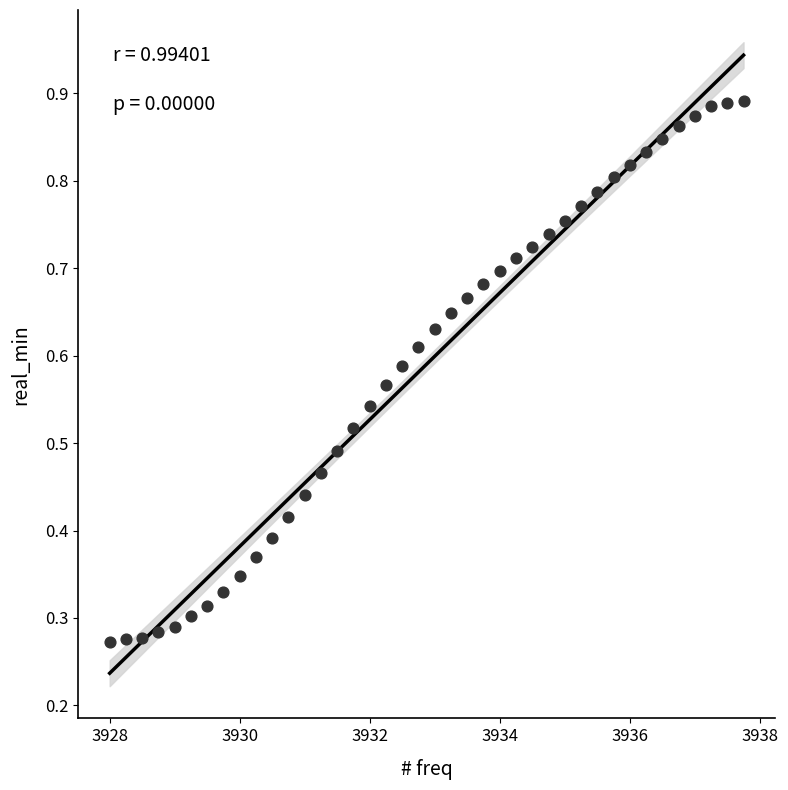

What is the range of X values (max minus min)?

9.8